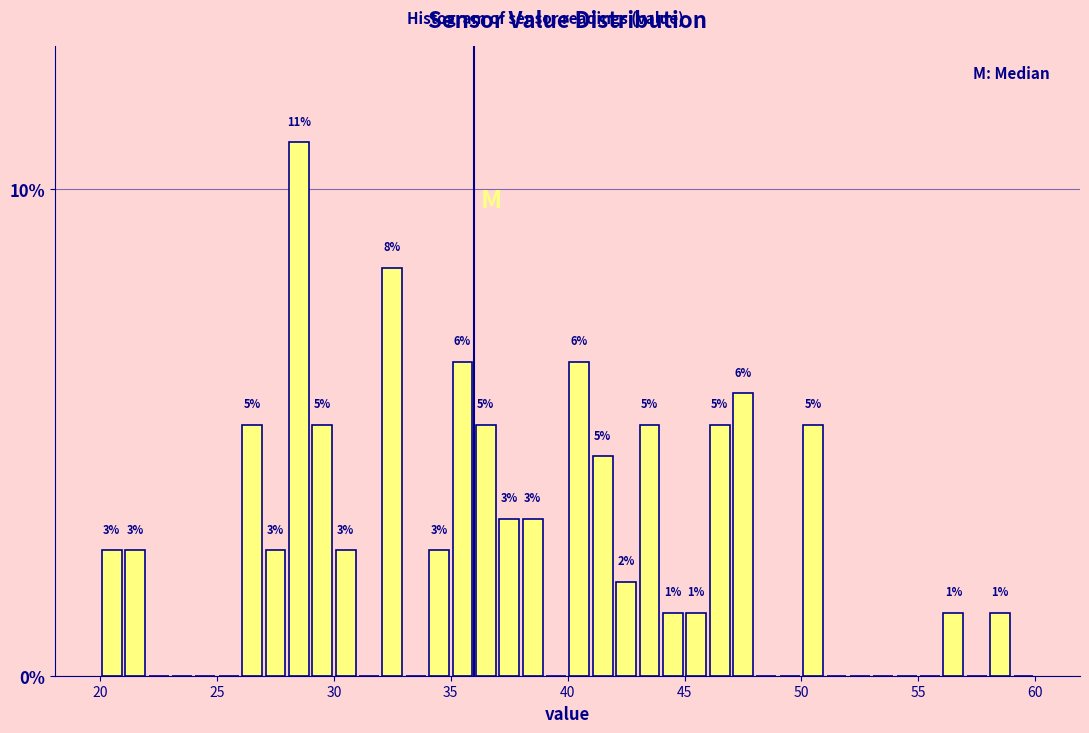

Read against the x-axis, roughly where is the centre of the tallest bar?

28.5